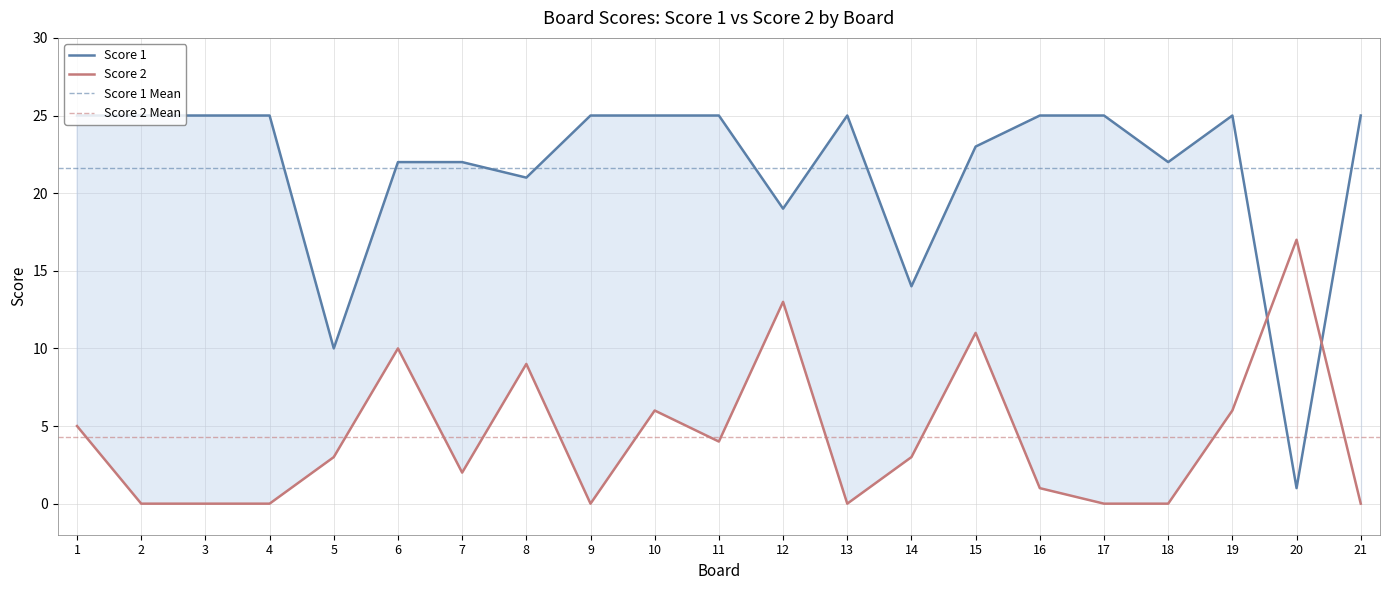

Does the chart have visible grid lines?

Yes